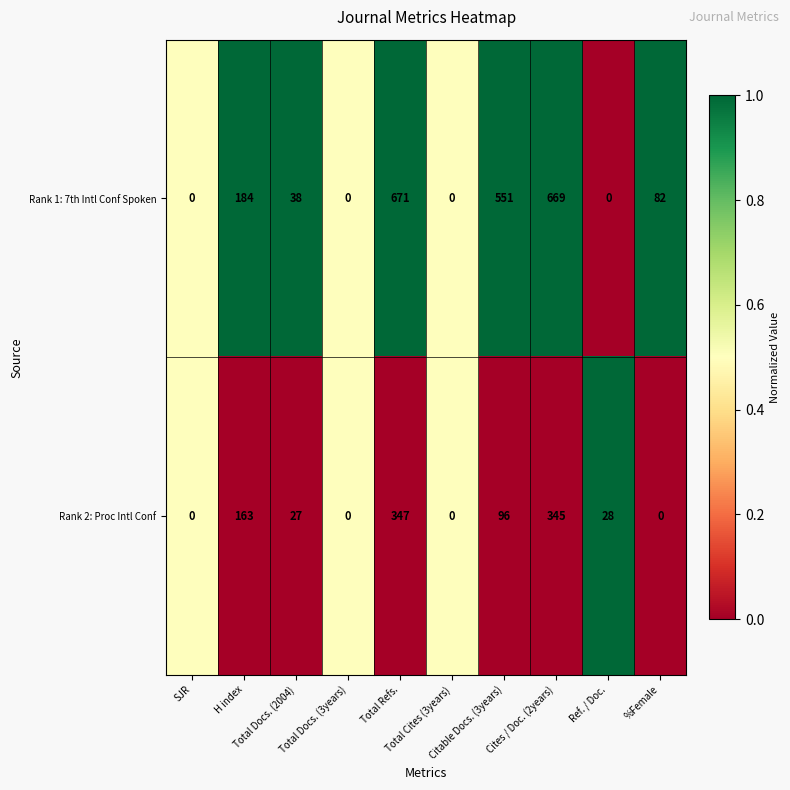

How many data points does each series have?

10